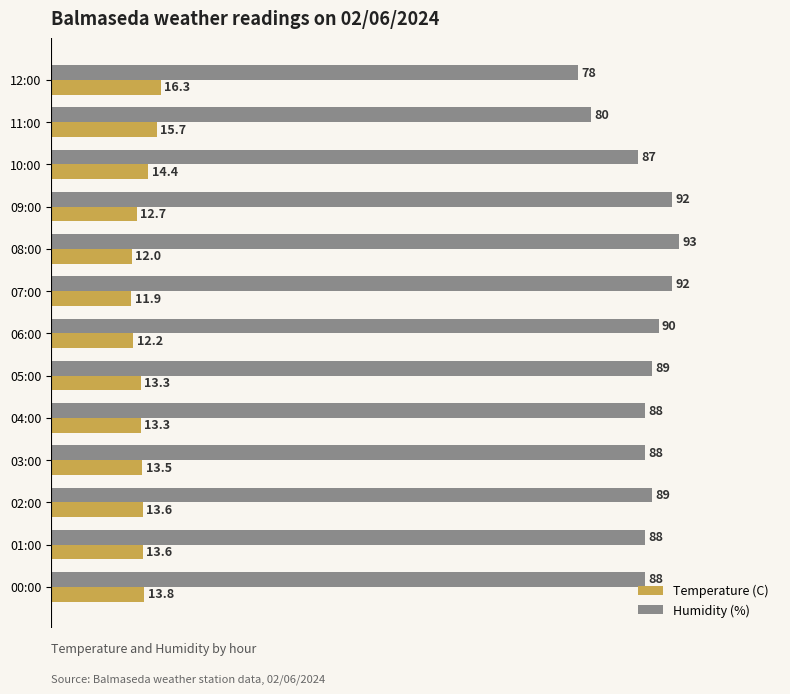

Where is Temperature (C) nearest to the value 14?

00:00